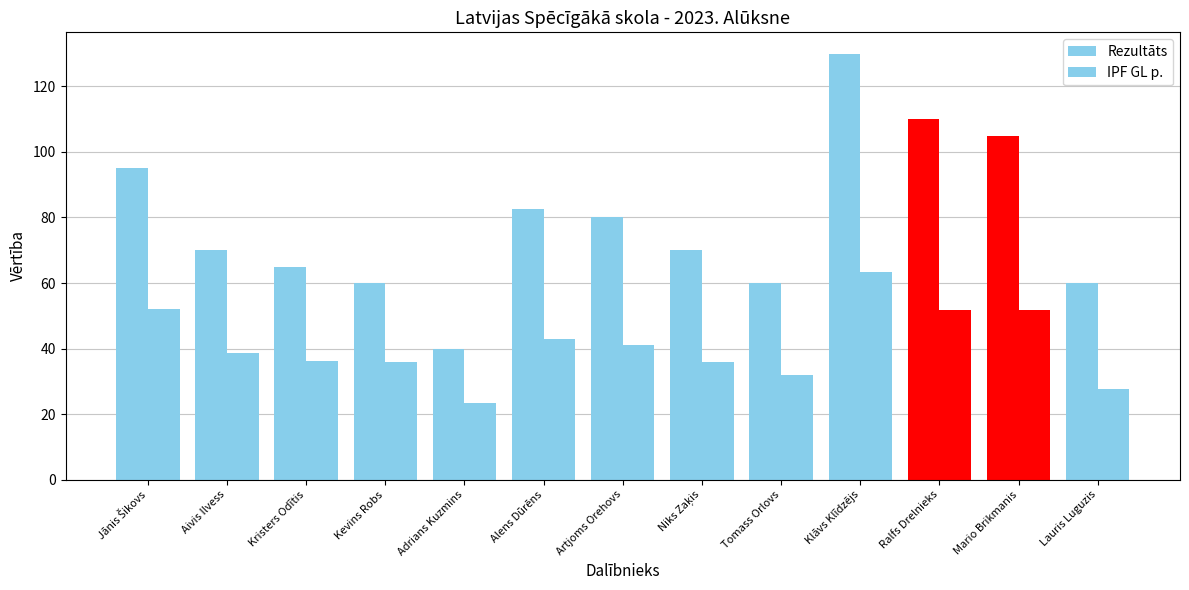

Count the number of categories in the chart.

13